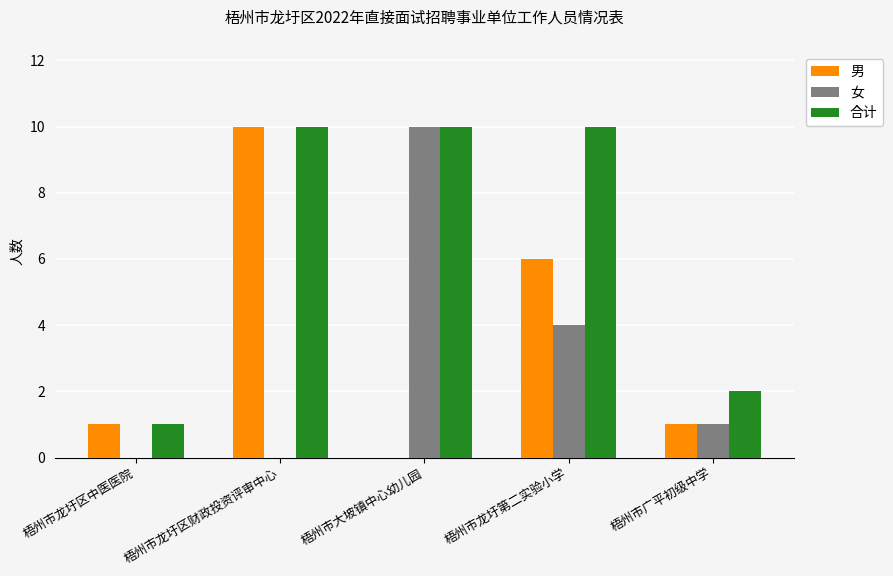

What is the sum of all 女 values?

15